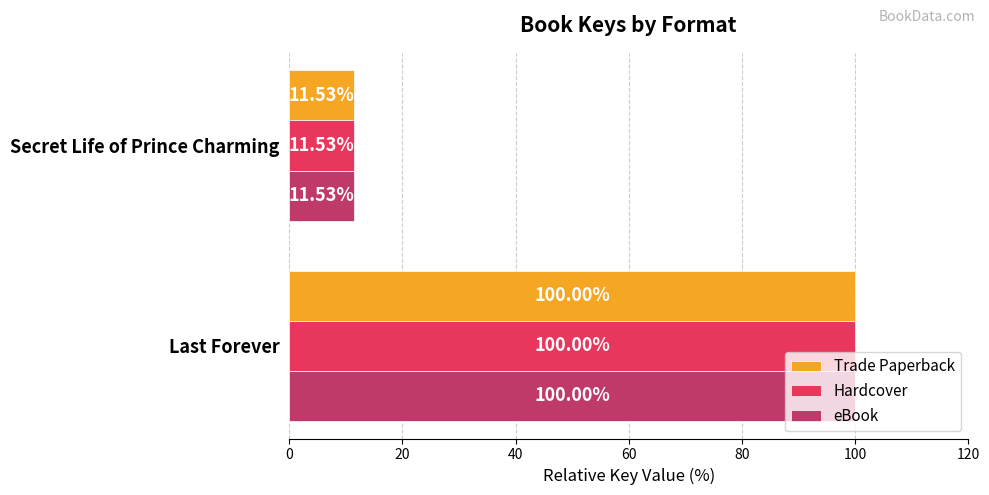

What is the total value across all series at Last Forever?

300.0